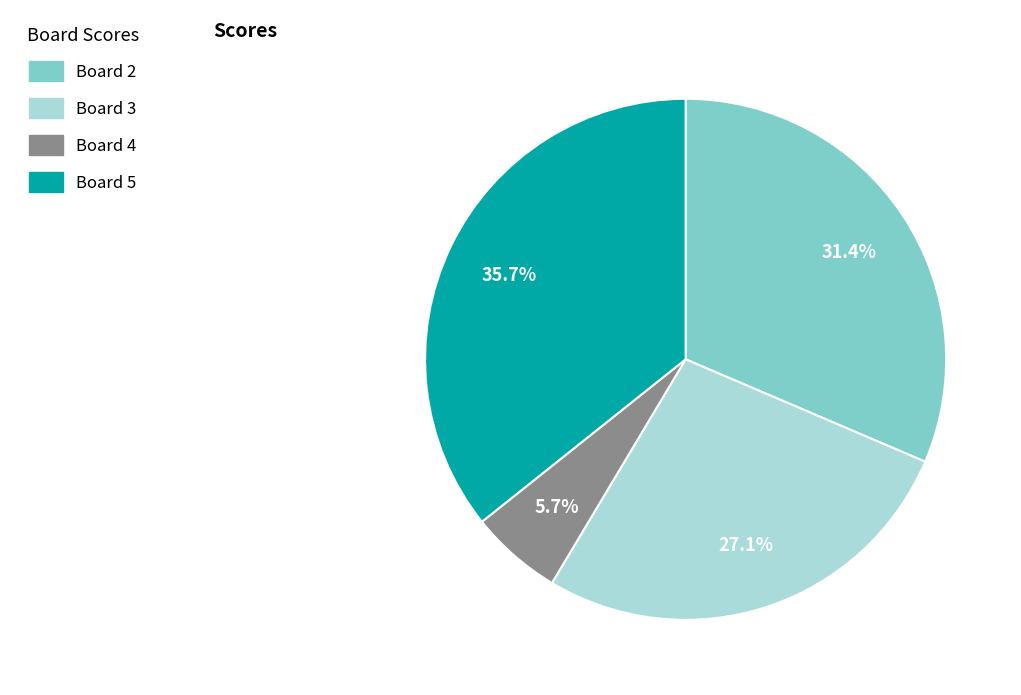

To the nearest percent, what portion does Board 3 represent?

27%